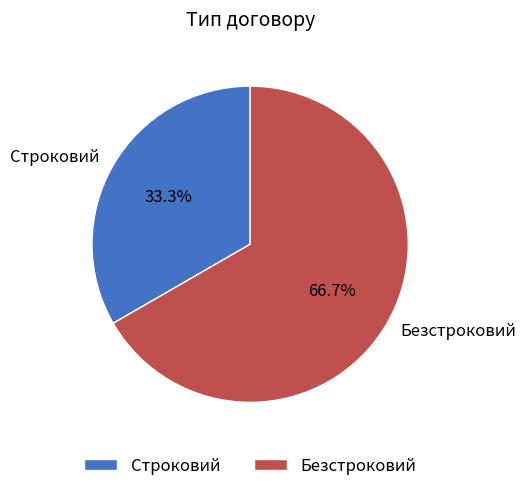

Which slice represents more than half of the pie?

Безстроковий